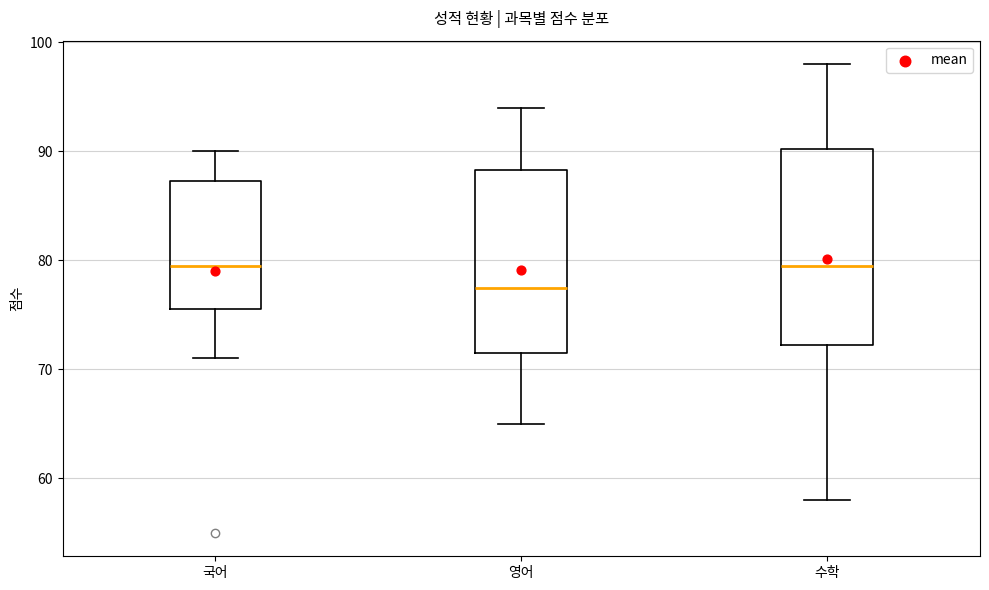

Where does the median line of the box for 국어 sit on the y-axis? The values are not printed on the chart, so give them approximately, as read against the axis.

80